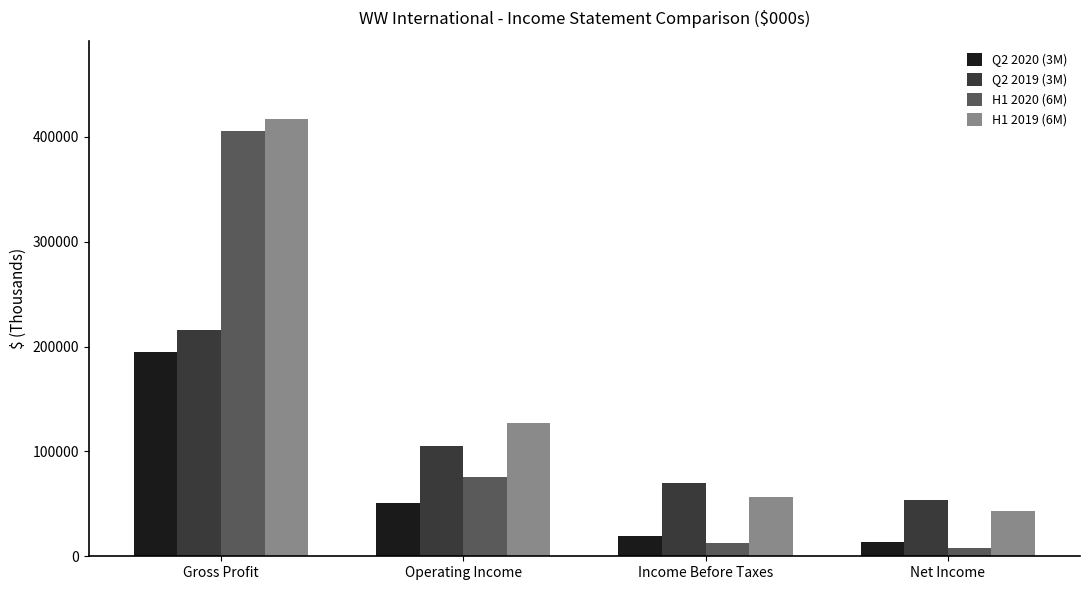

Is it true that Q2 2019 (3M) equals 215814 at Gross Profit?

True